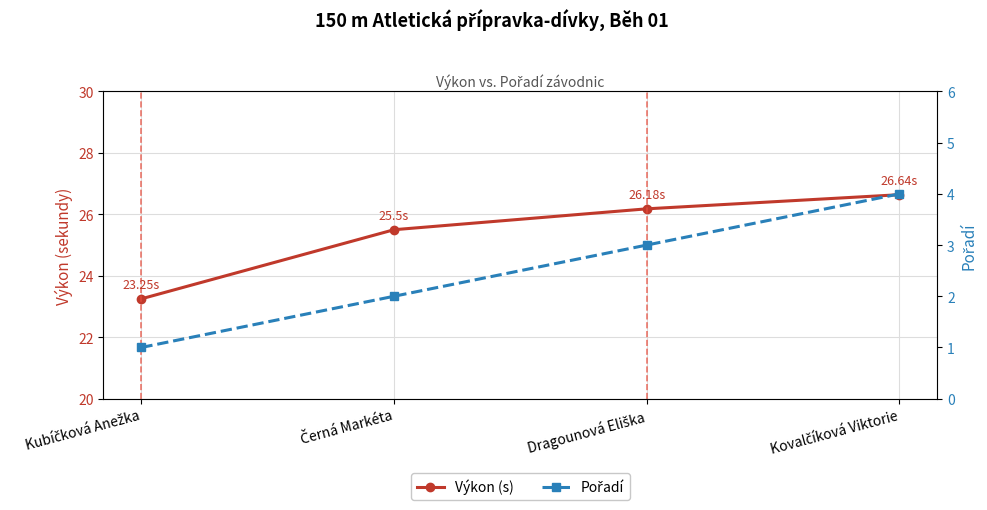

Which series has the largest total across all categories?

Výkon (s)